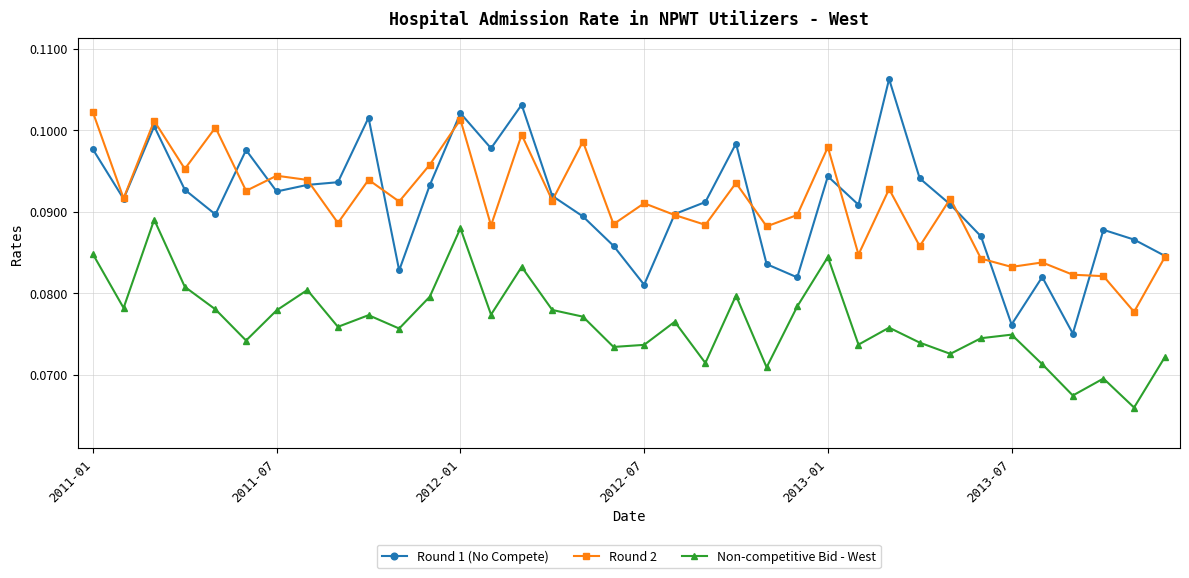

True or false: Non-competitive Bid - West and Round 1 (No Compete) intersect in this chart.

False